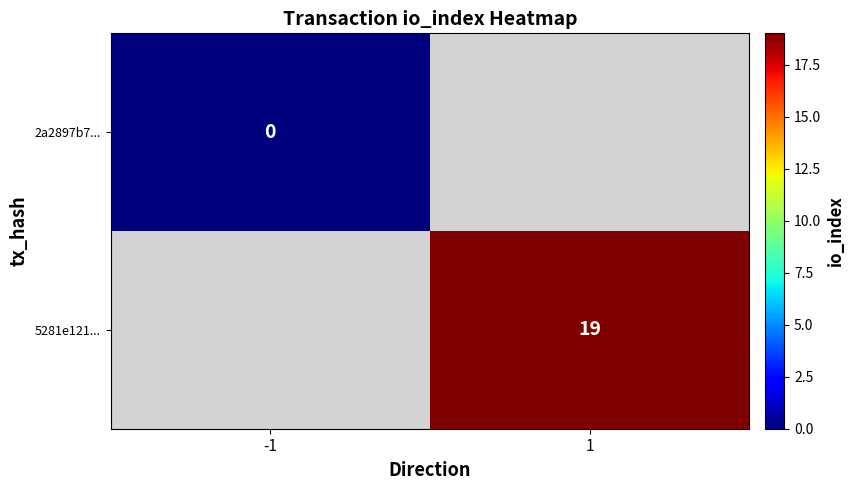

Is the value of 5281e121... at 1 greater than the value of 2a2897b7... at -1?

Yes